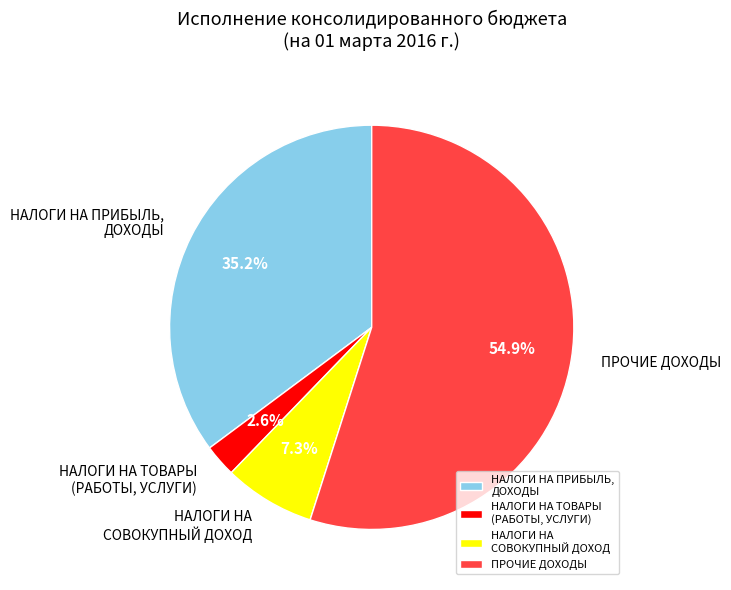

What is the ratio of the value at ПРОЧИЕ ДОХОДЫ to the value at НАЛОГИ НА ПРИБЫЛЬ, ДОХОДЫ?

1.6